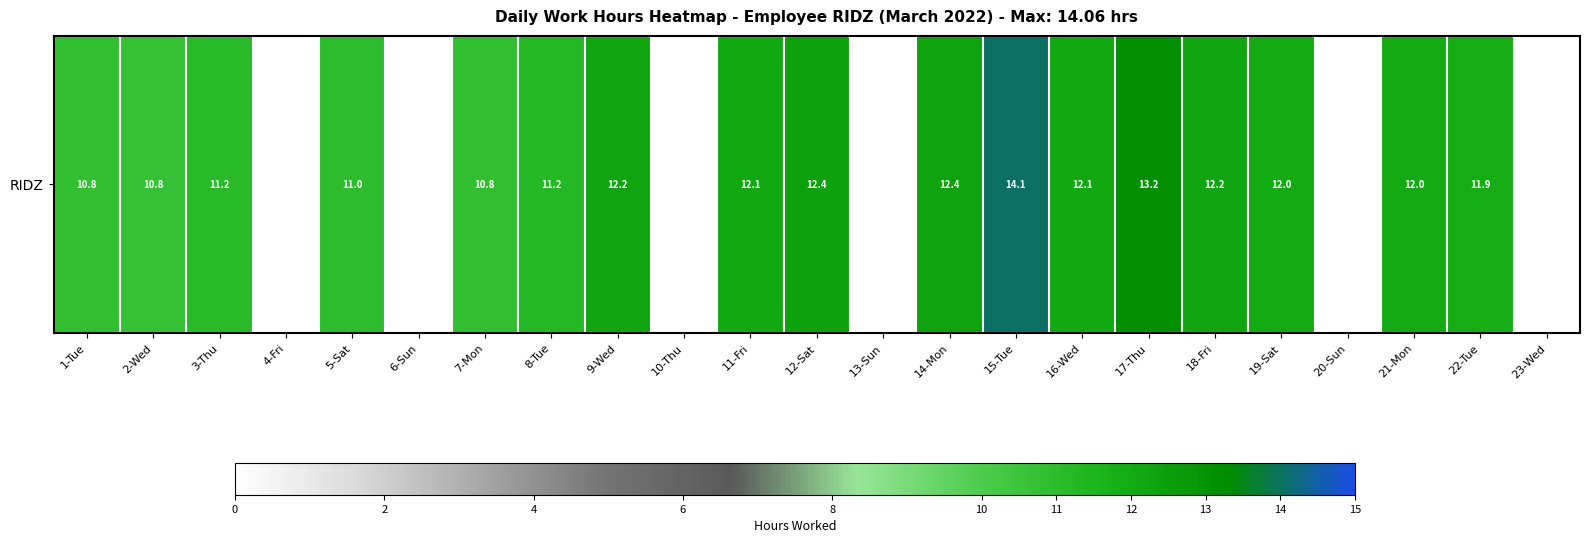

Where is the data nearest to the value 7?

2-Wed